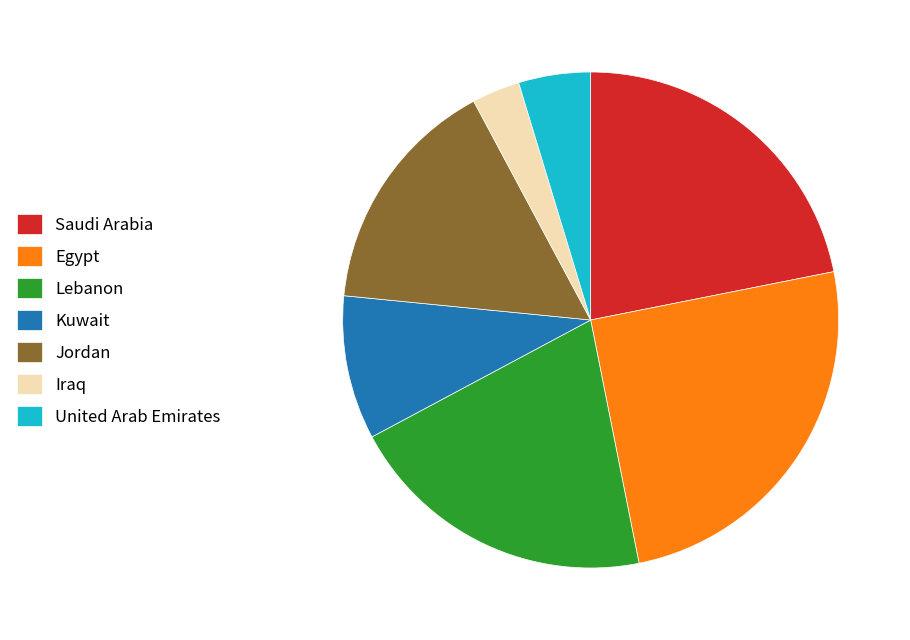

Rank the categories by value from highest to lowest.

Egypt, Saudi Arabia, Lebanon, Jordan, Kuwait, United Arab Emirates, Iraq